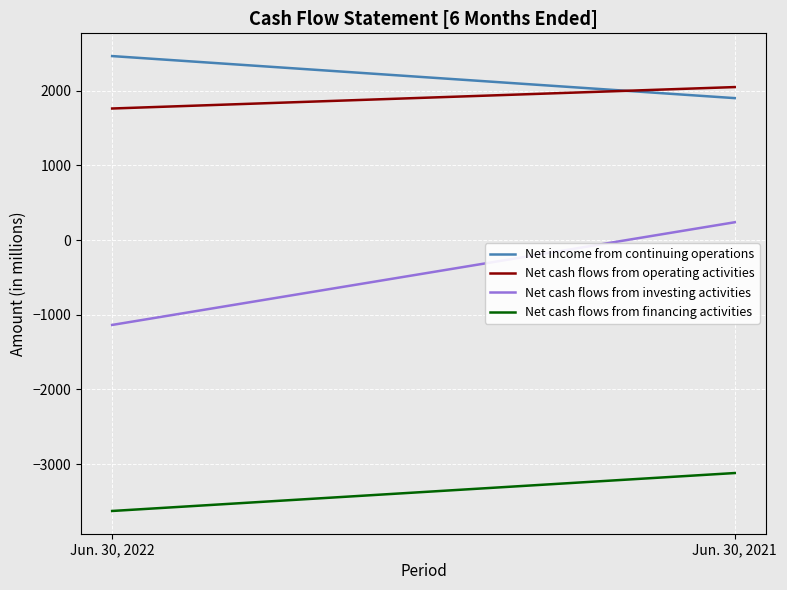

Reading left to right, what are all the values shown in this chart?

Net income from continuing operations: 2464	1901
Net cash flows from operating activities: 1762	2049
Net cash flows from investing activities: -1136	239
Net cash flows from financing activities: -3627	-3119